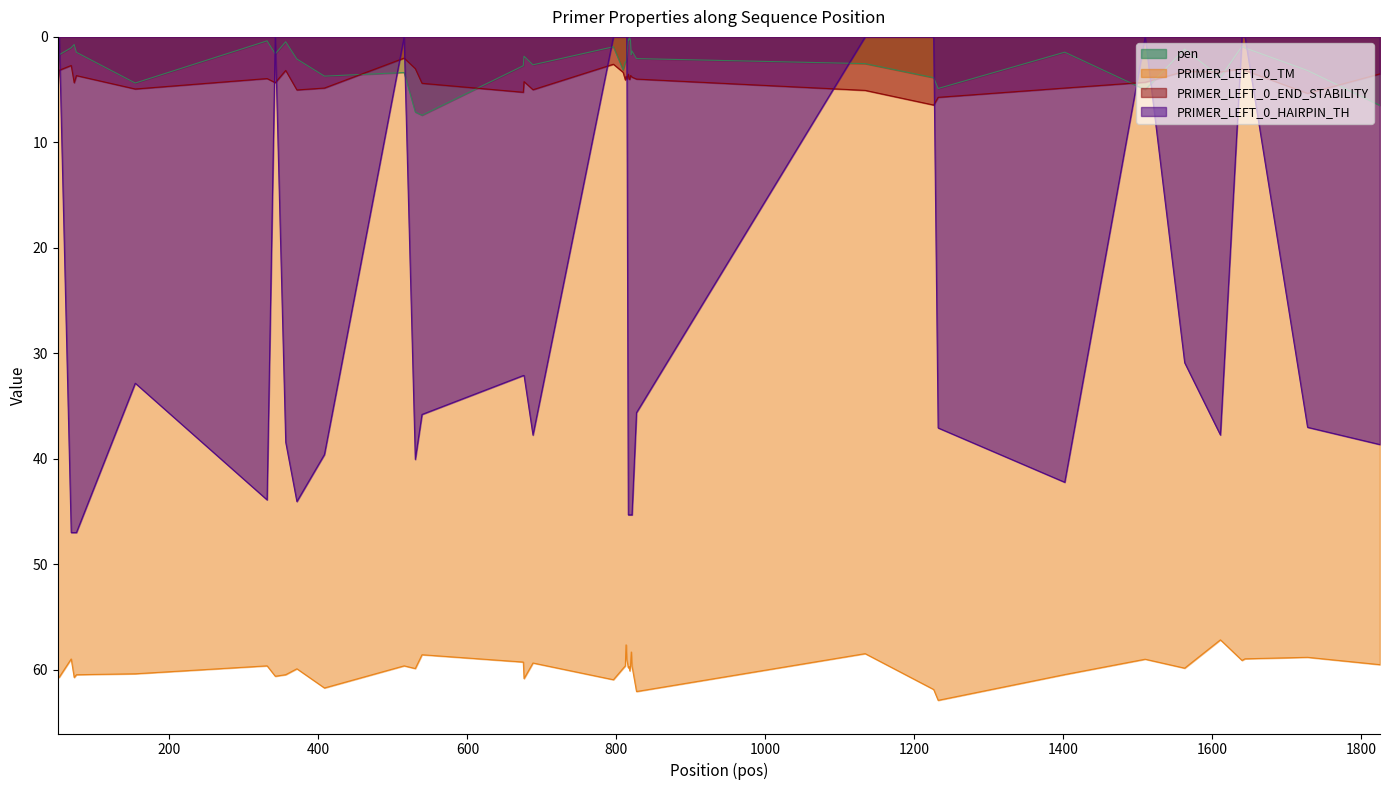

Which series has the widest spread of values?

PRIMER_LEFT_0_HAIRPIN_TH